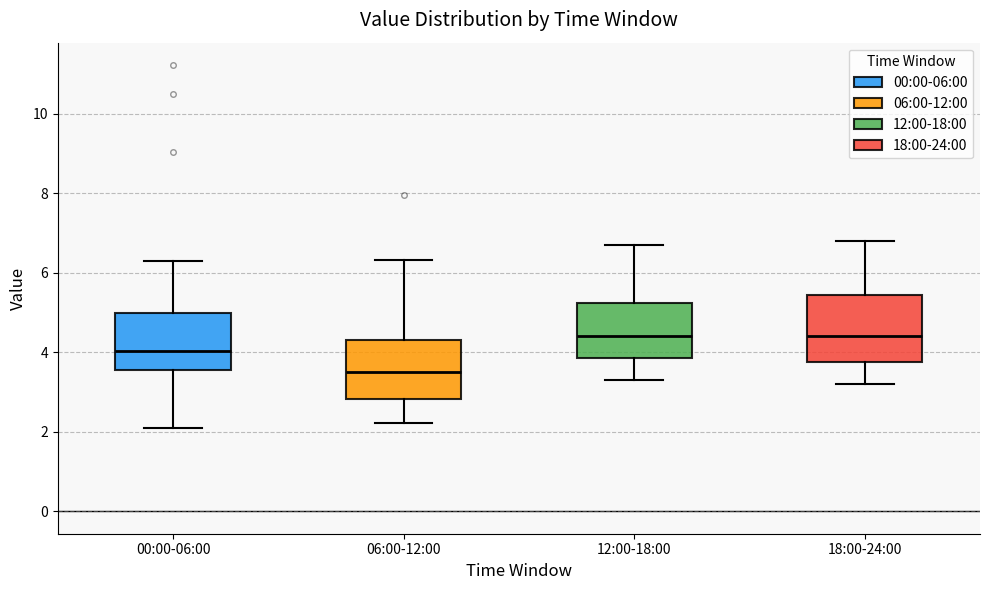

Reading left to right, read every box against the y-axis: the position of its median line, the range the box covers, and the ends of its whiskers. The values are not printed on the chart, so give them approximately, as read against the axis.

00:00-06:00: median 4.0, box 3.6 to 5.0, whiskers 2.2 to 6.4
06:00-12:00: median 3.6, box 2.8 to 4.4, whiskers 2.2 to 6.4
12:00-18:00: median 4.4, box 3.8 to 5.2, whiskers 3.4 to 6.8
18:00-24:00: median 4.4, box 3.8 to 5.4, whiskers 3.2 to 6.8